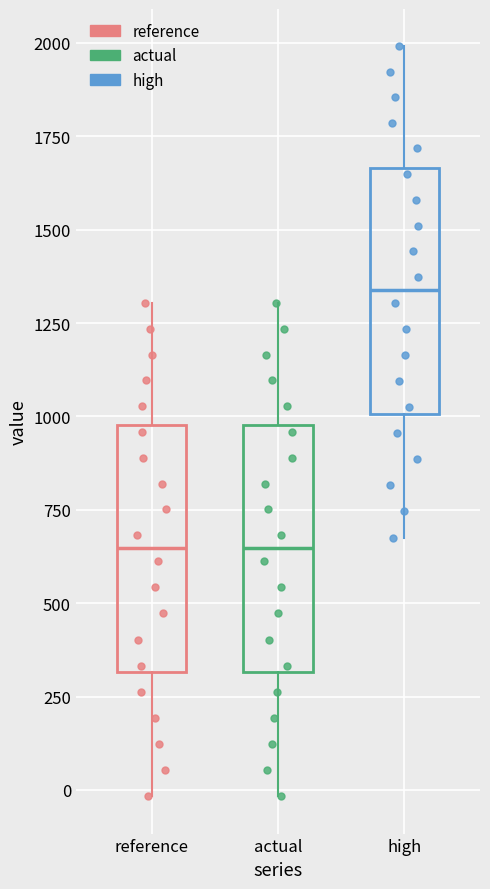

Reading left to right, read every box against the y-axis: the position of its median line, the range the box covers, and the ends of its whiskers. The values are not printed on the chart, so give them approximately, as read against the axis.

reference: median 650, box 300 to 1000, whiskers 0 to 1300
actual: median 650, box 300 to 1000, whiskers 0 to 1300
high: median 1350, box 1000 to 1650, whiskers 700 to 2000